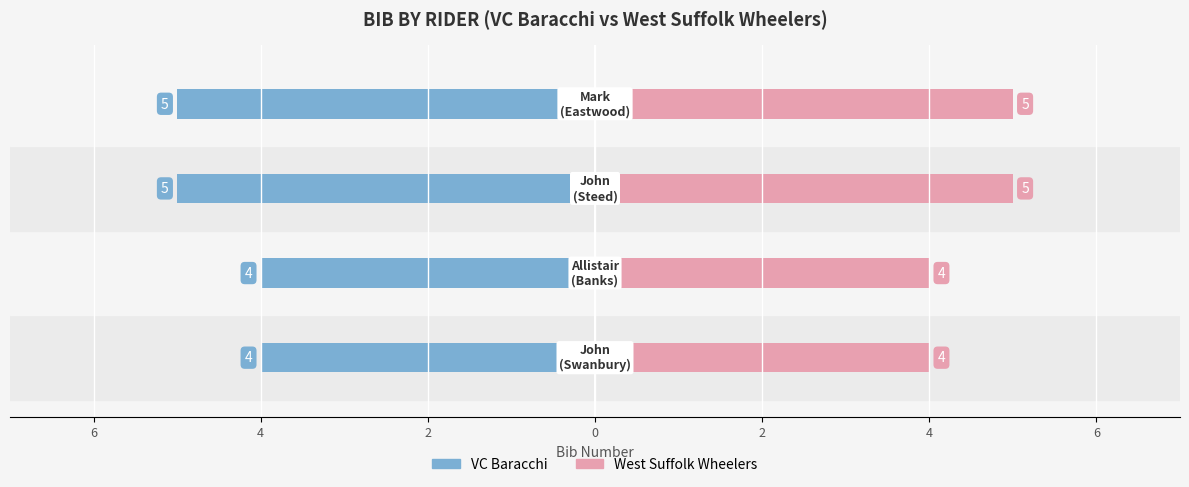

Count the number of categories in the chart.

4